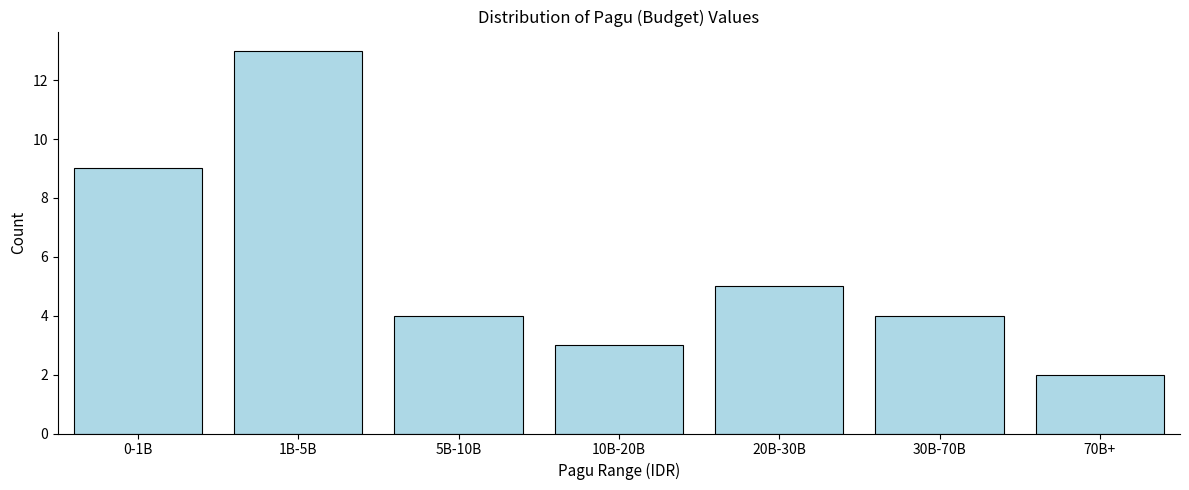

Reading left to right, extract all data points from this chart.

9	13	4	3	5	4	2